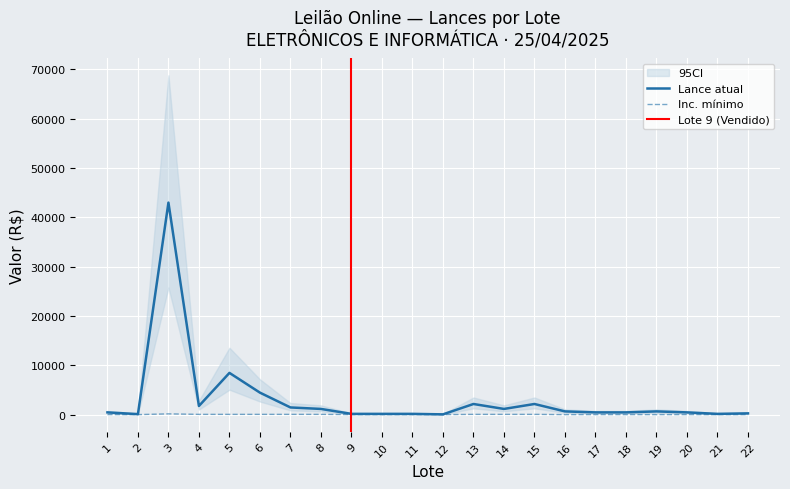

Which label corresponds to the smallest value in the chart?

1